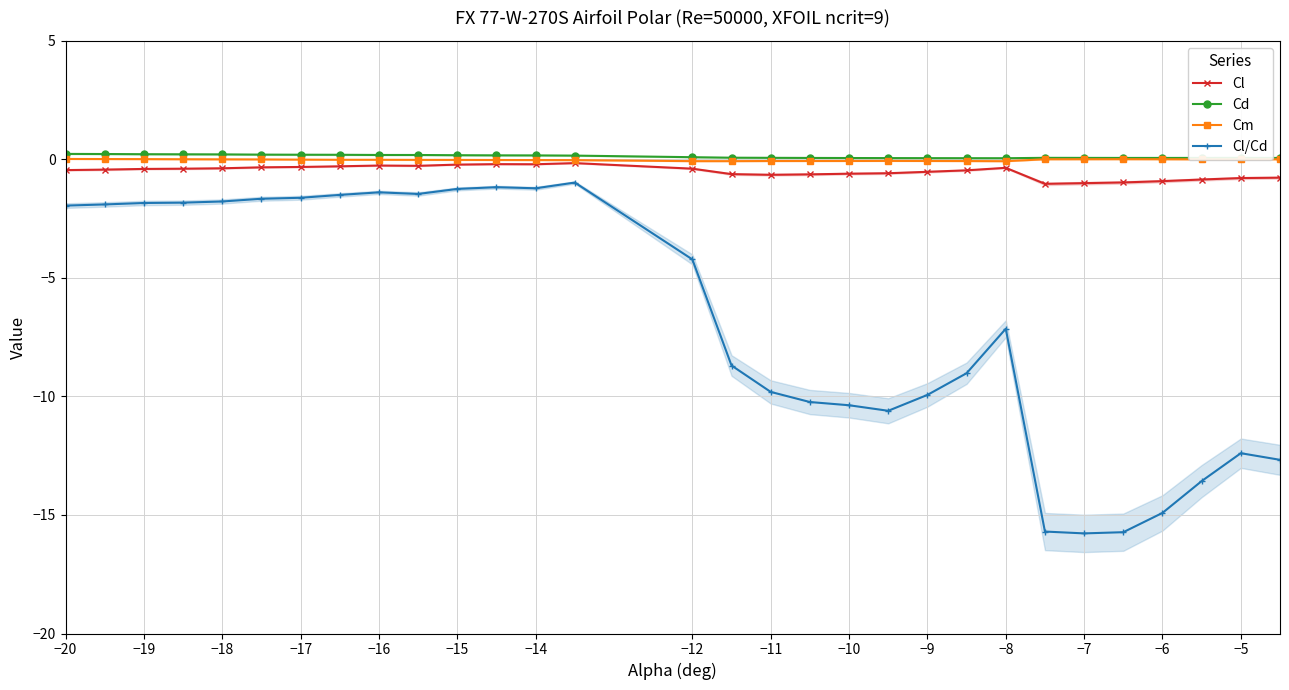

True or false: Cl and Cl/Cd cross at least once.

False